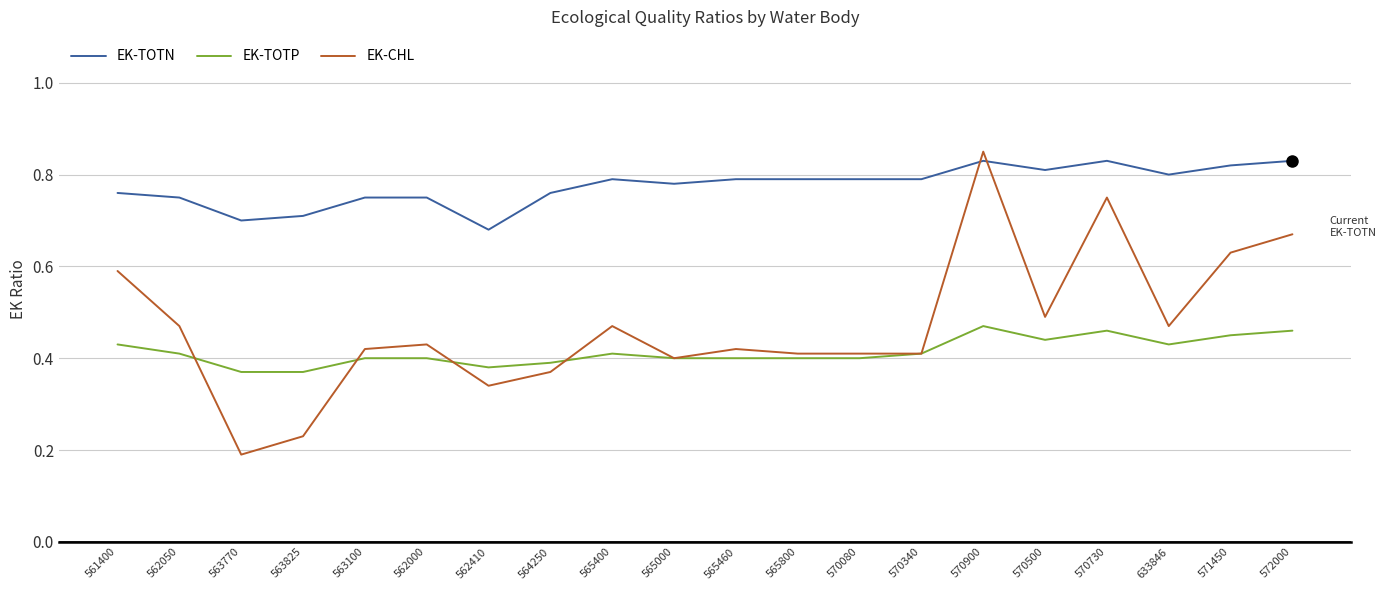

List the series in order of their overall mean, lowest first.

EK-TOTP, EK-CHL, EK-TOTN